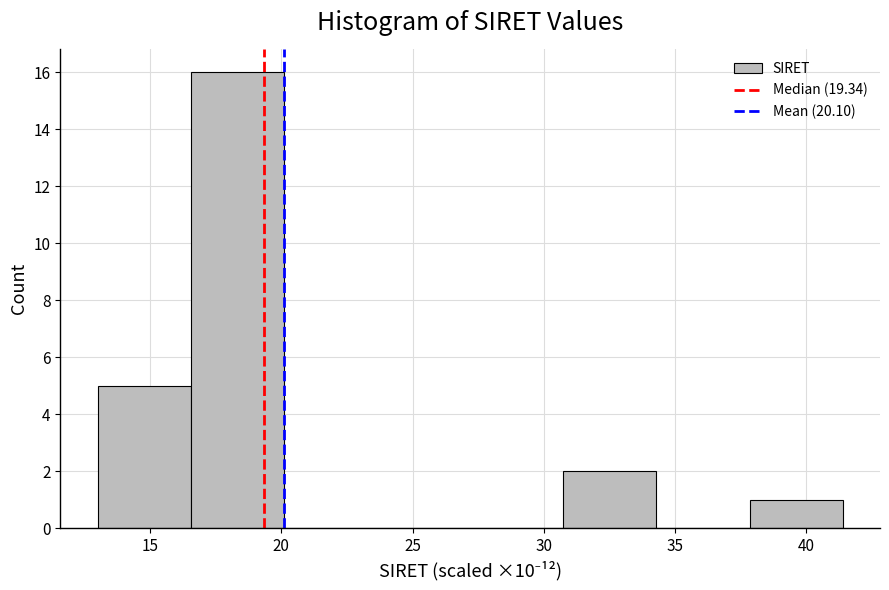

Which range on the x-axis has the tallest bar?

16.5 to 20.0